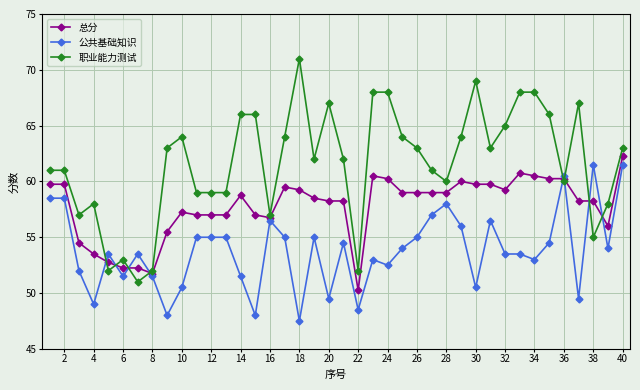

What are all the series names shown in the legend?

总分, 公共基础知识, 职业能力测试